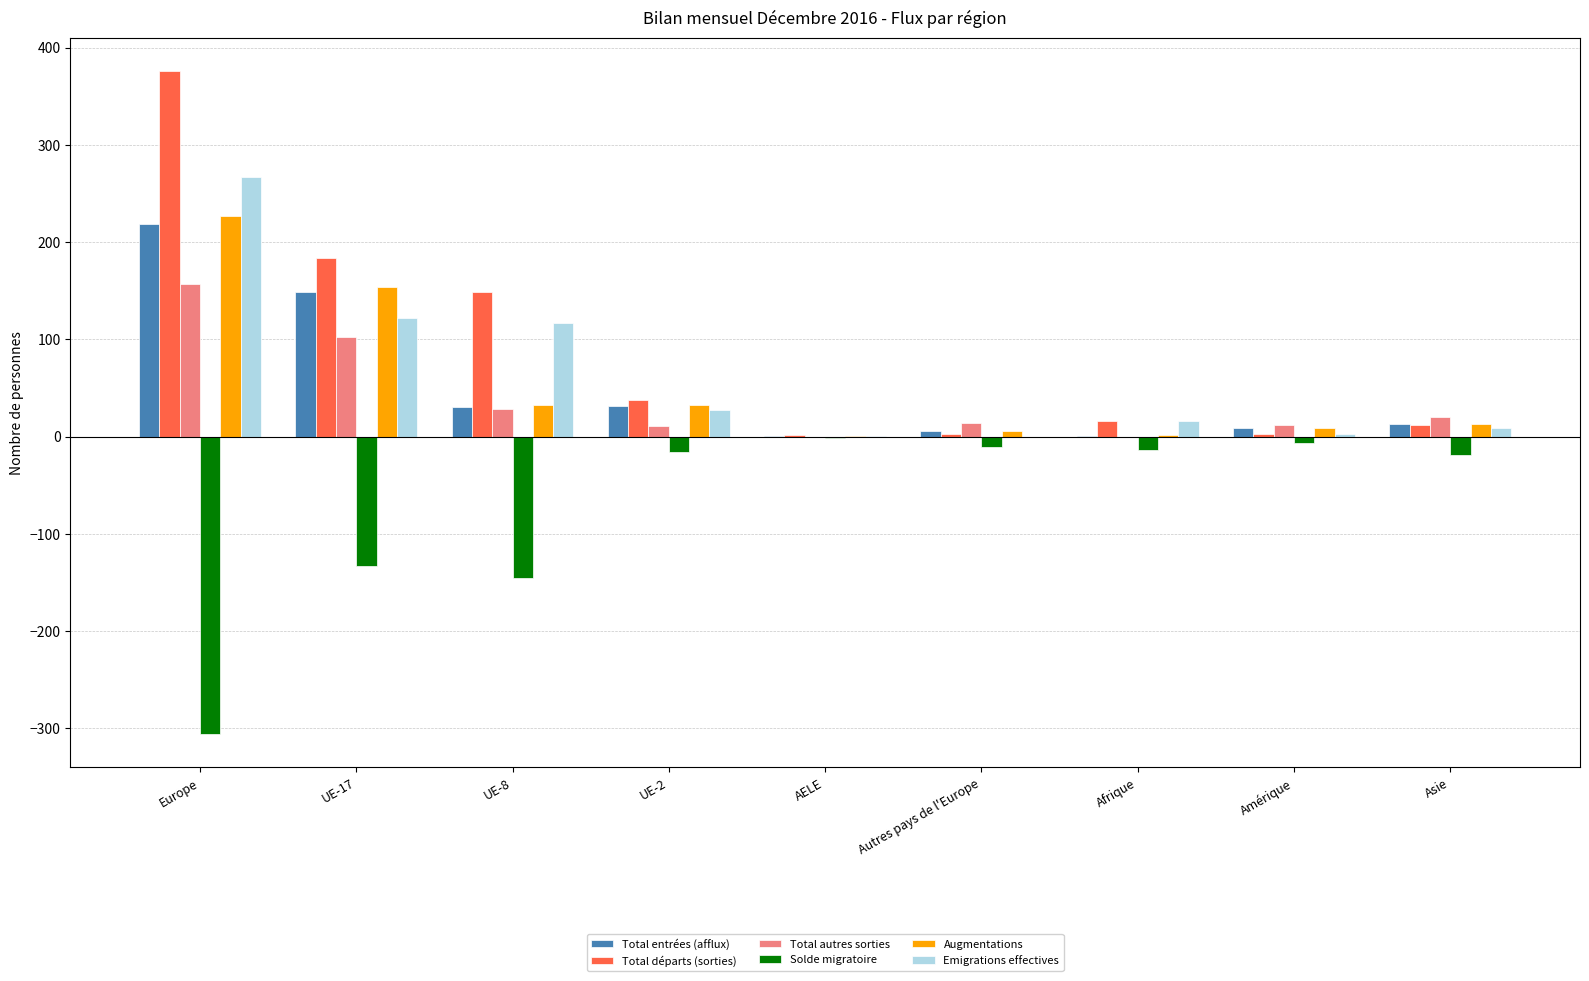

What is the sum of all Total autres sorties values?

346